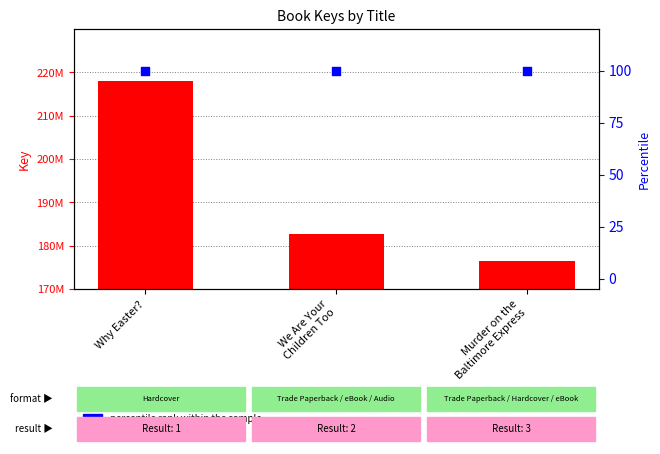

Which series reaches the maximum Y coordinate?

count